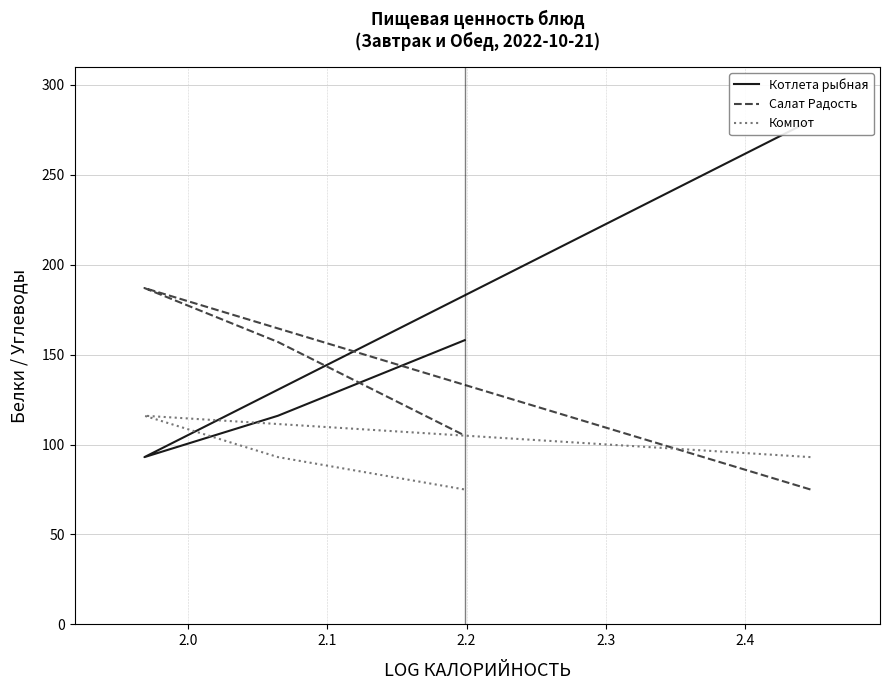

What is the difference between the maximum and minimum values in the Компот series?

41